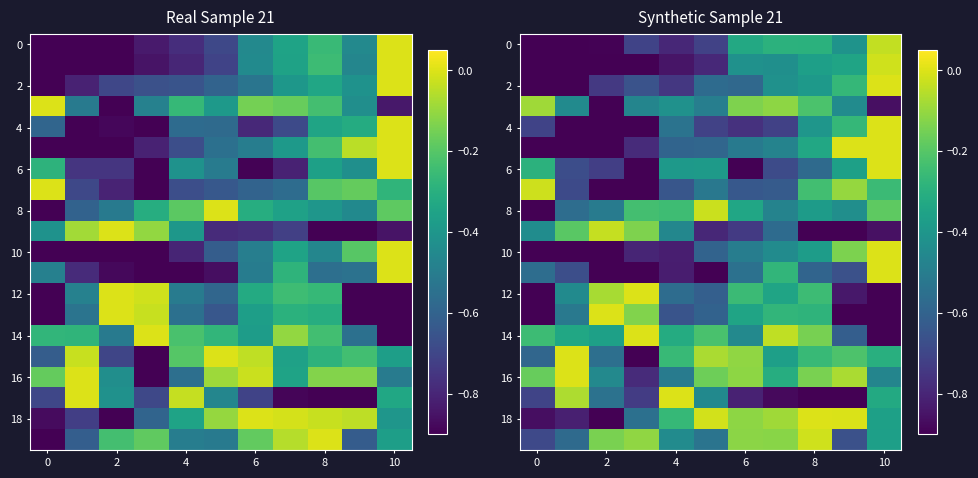

Between 0 and 9, which is larger?

9